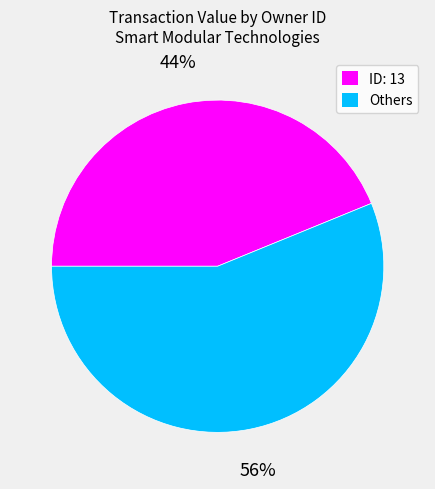

Is there a majority slice in this chart?

Yes